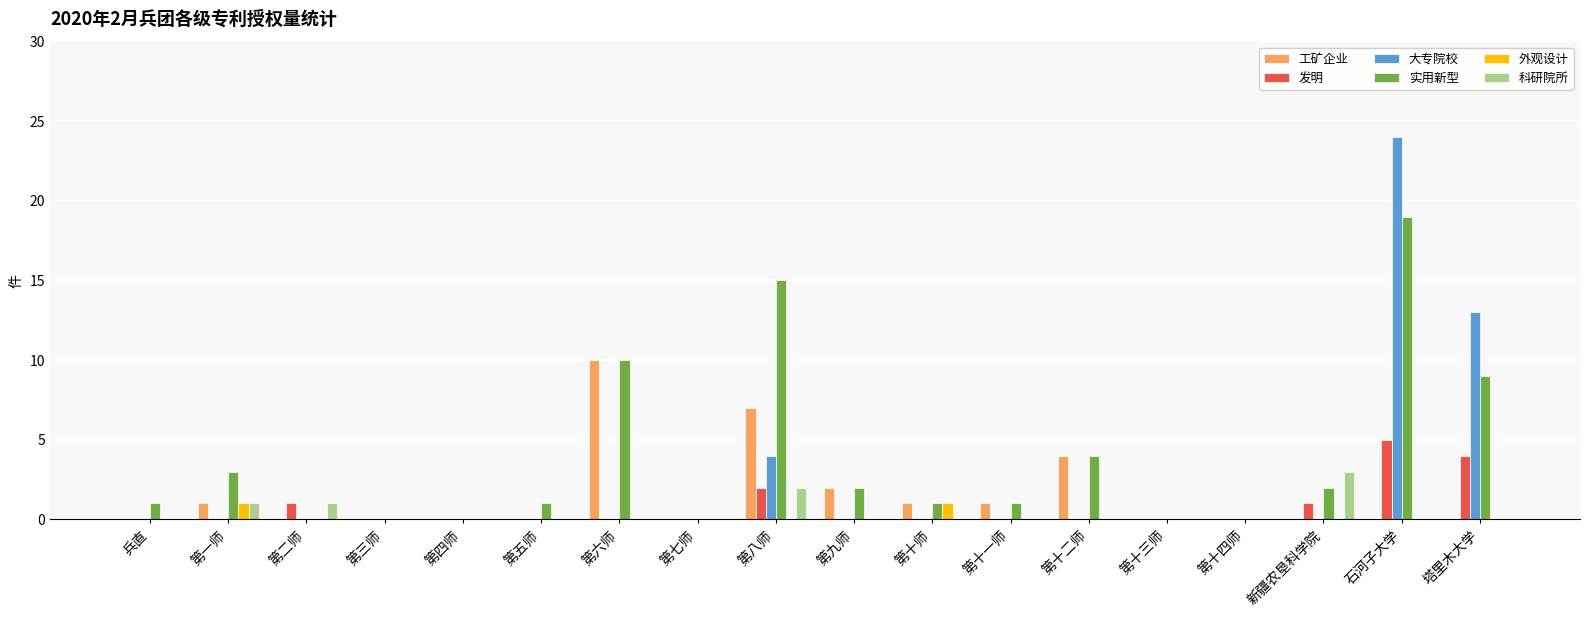

What value does the 科研院所 series have at 第一师?

1